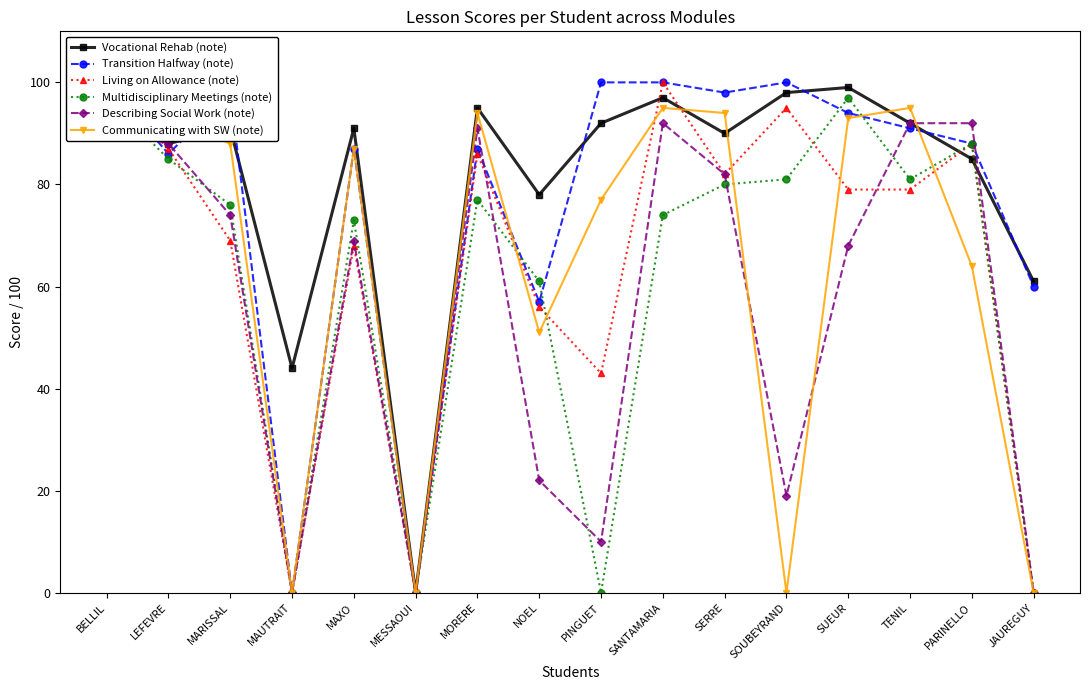

At which category is the sum across all series the highest?

BELLIL